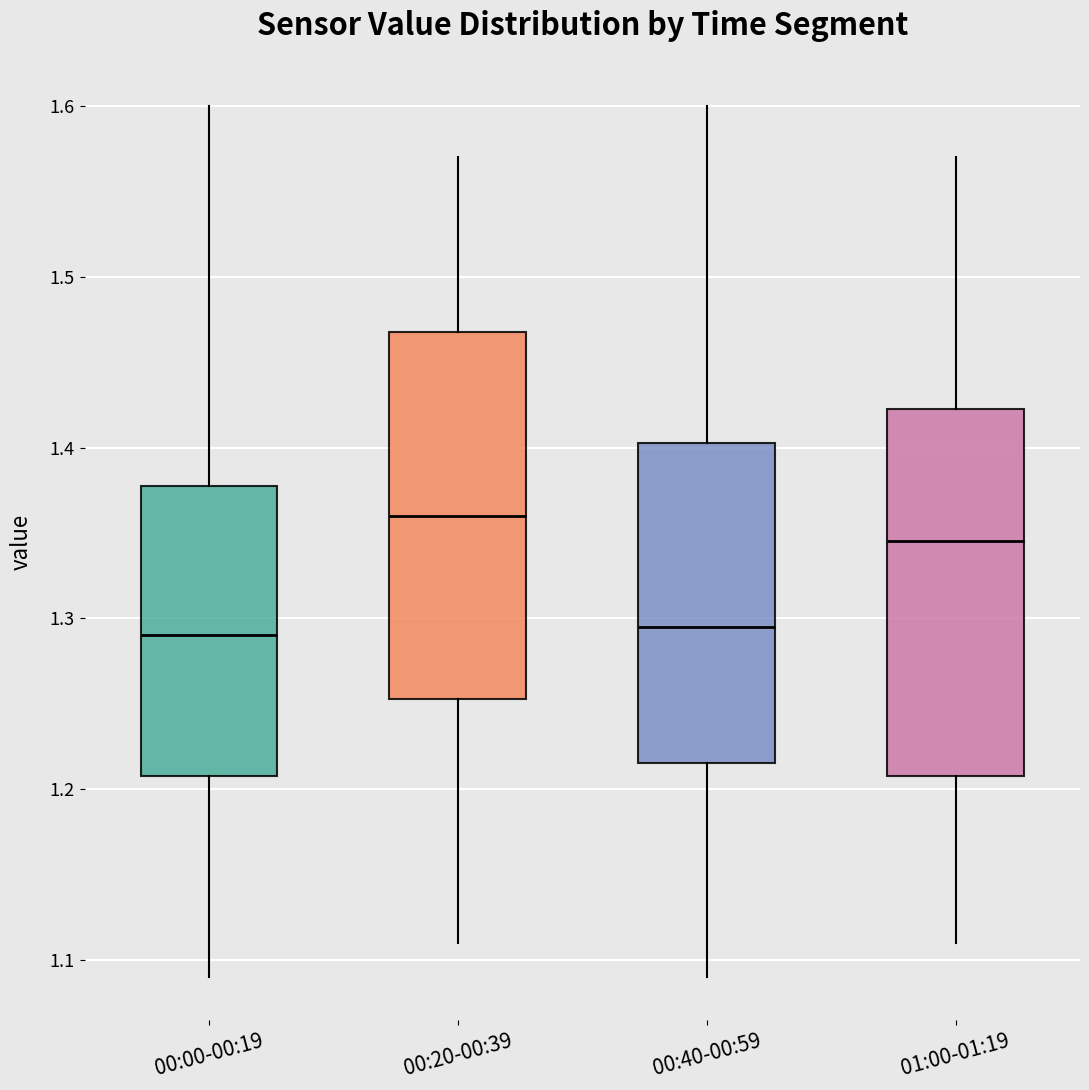

Where does the lower whisker of the box for 00:20-00:39 end on the y-axis? The values are not printed on the chart, so give them approximately, as read against the axis.

1.11